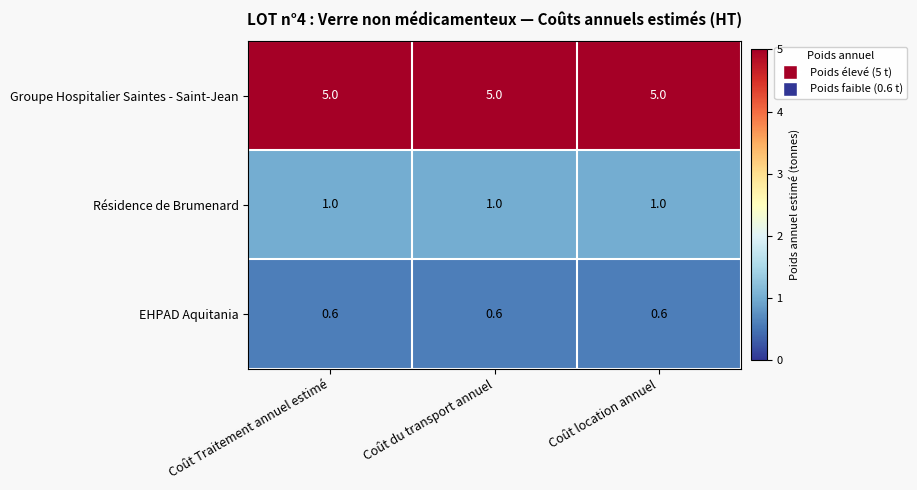

What is the smallest value displayed?

0.6